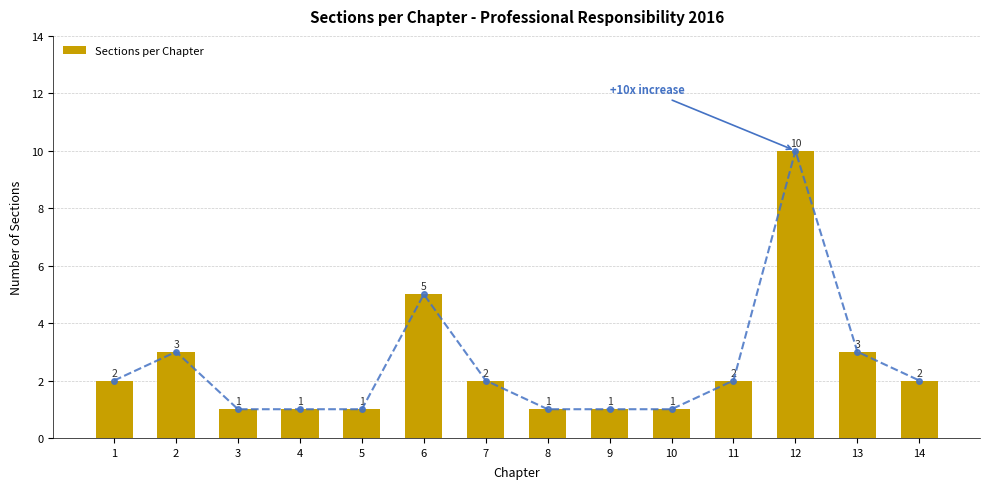

Rank the categories by value from highest to lowest.

12, 6, 2, 13, 1, 7, 11, 14, 3, 4, 5, 8, 9, 10